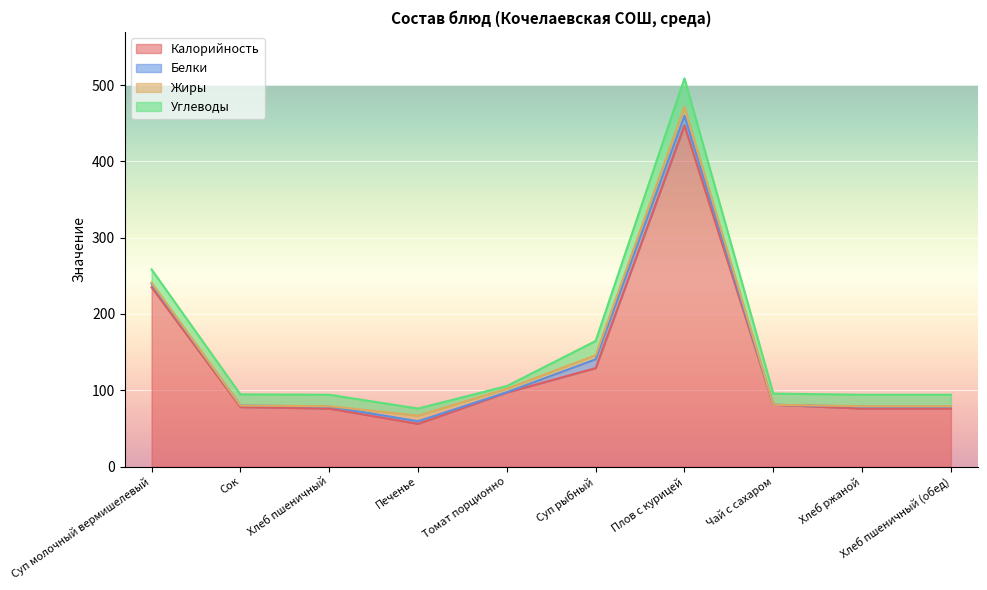

Rank the series by their maximum value, from lowest to highest.

Жиры, Белки, Углеводы, Калорийность